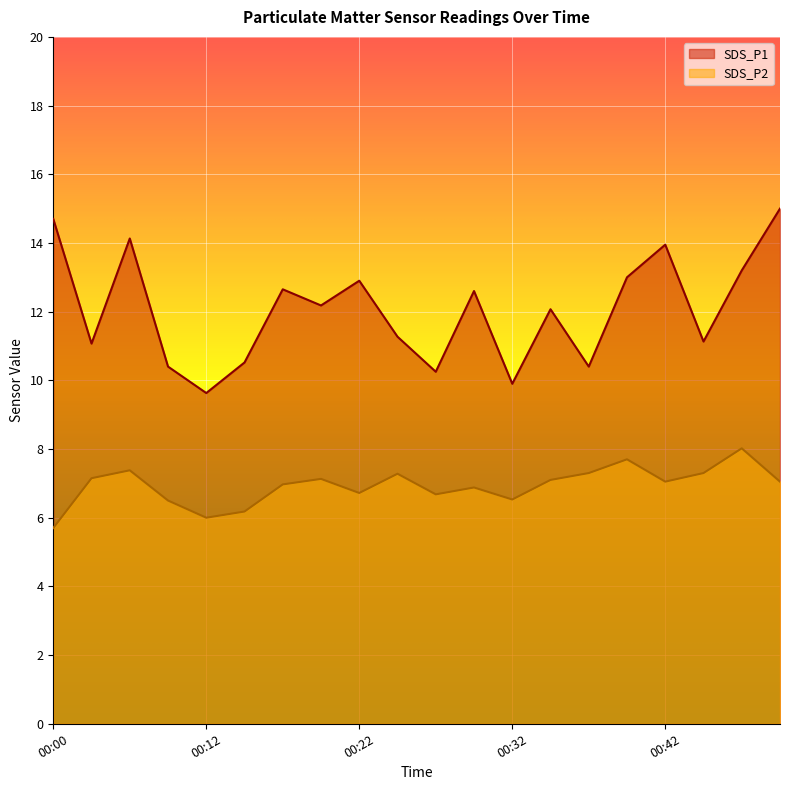

List the series in order of their peak value, highest first.

SDS_P1, SDS_P2